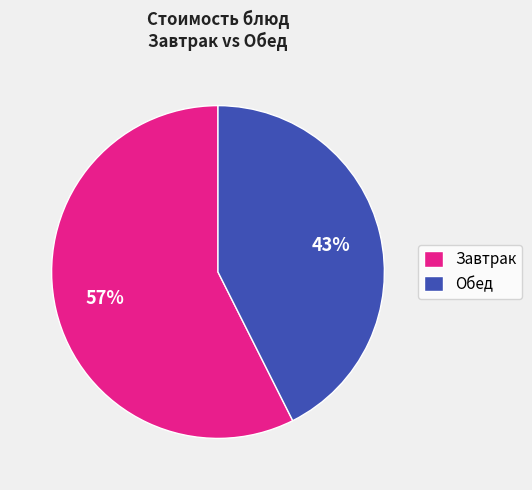

To the nearest percent, what percentage of the pie is Завтрак?

57%